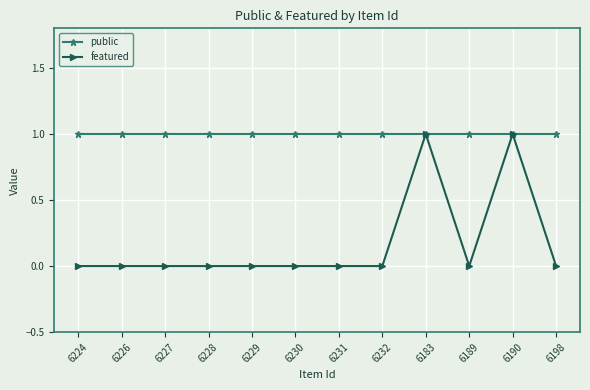

Which series has the largest range (max minus min)?

featured